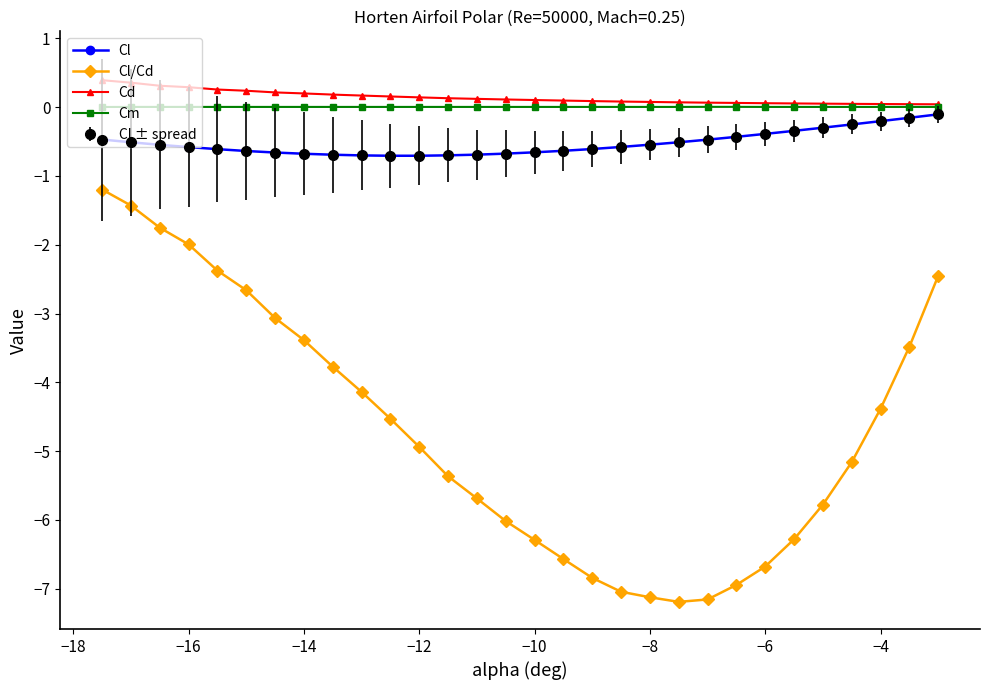

Is this an area chart (filled region under the line)?

No